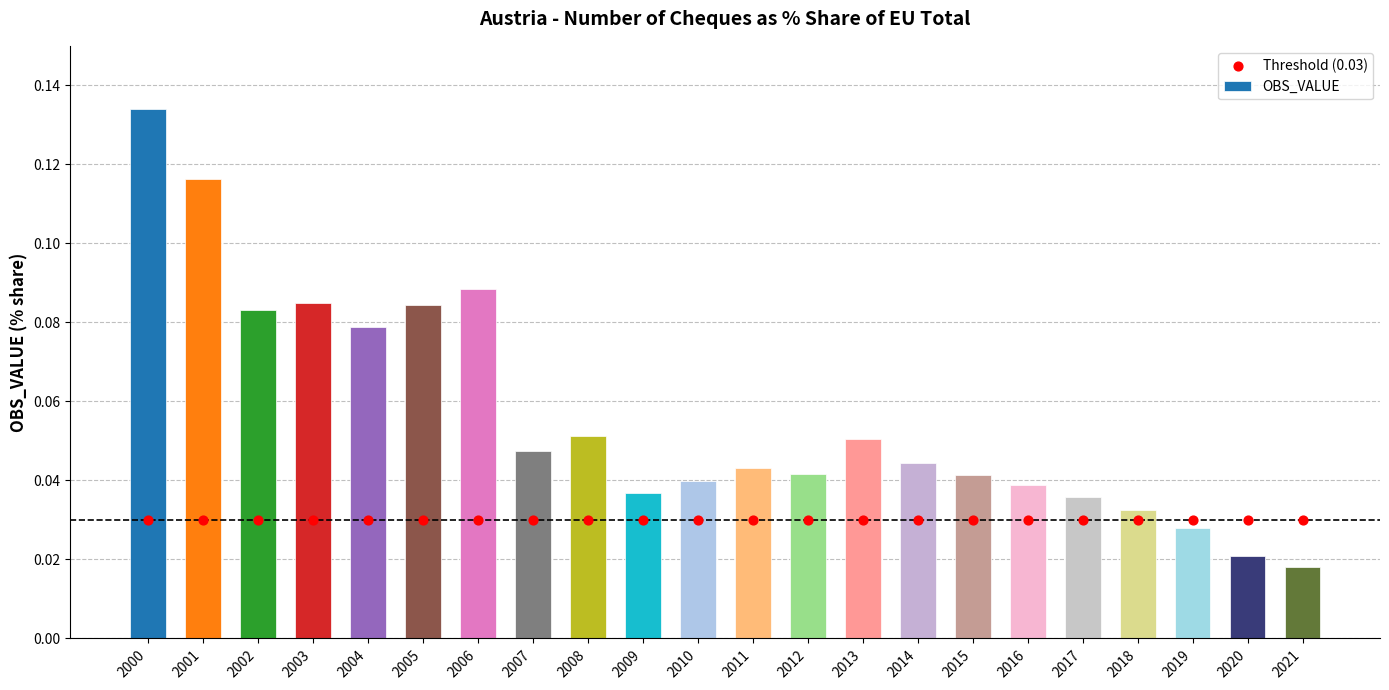

Which series reaches the maximum Y coordinate?

OBS_VALUE